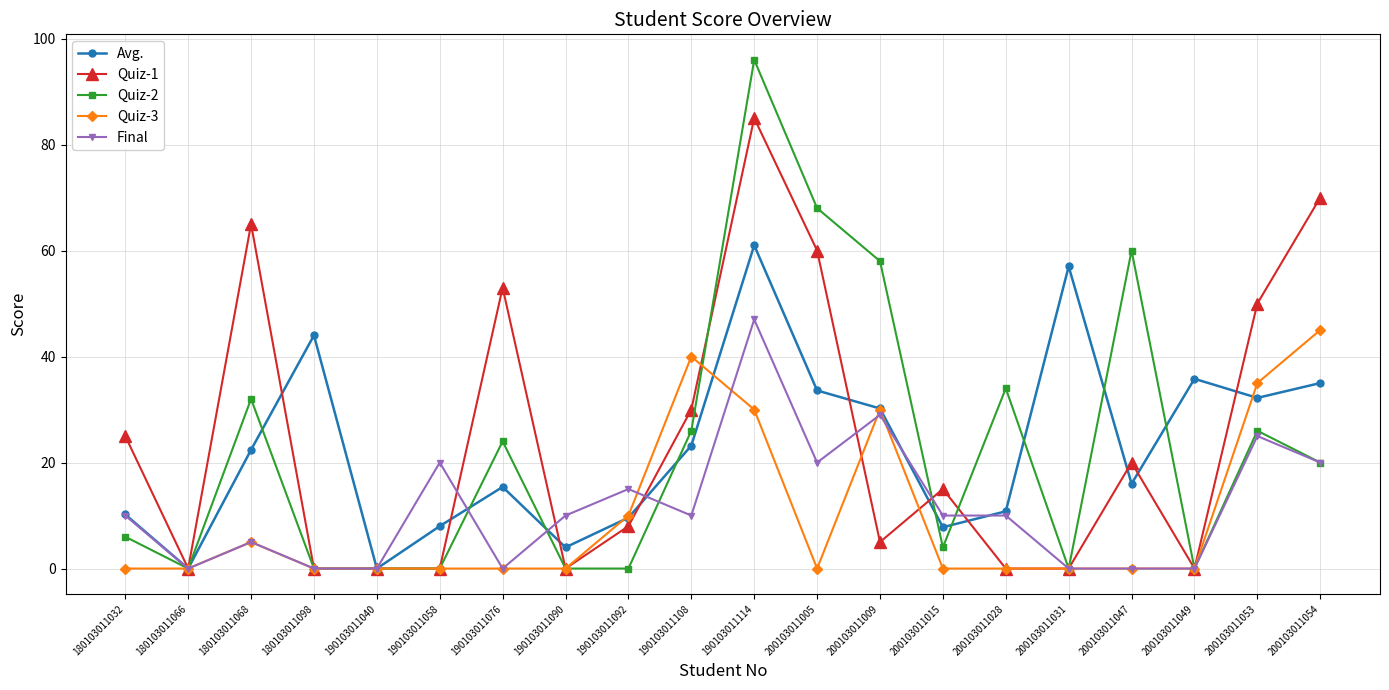

In Quiz-3, how many points are higher than both neighbors (excluding endpoints)?

3